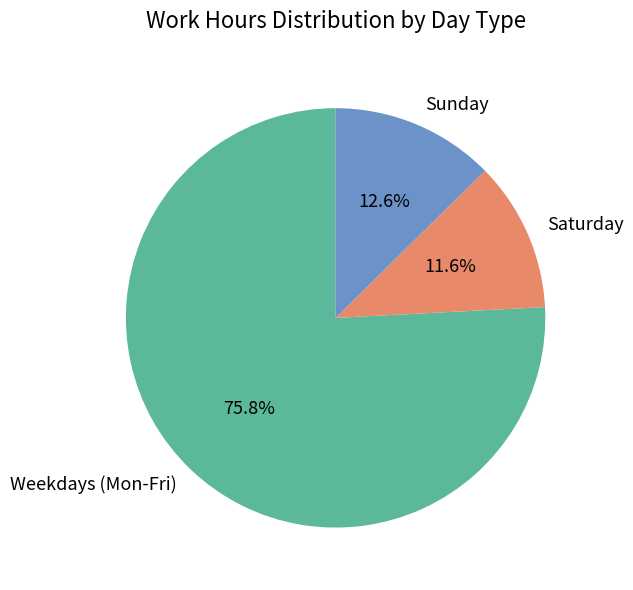

How many segments does this pie chart have?

3